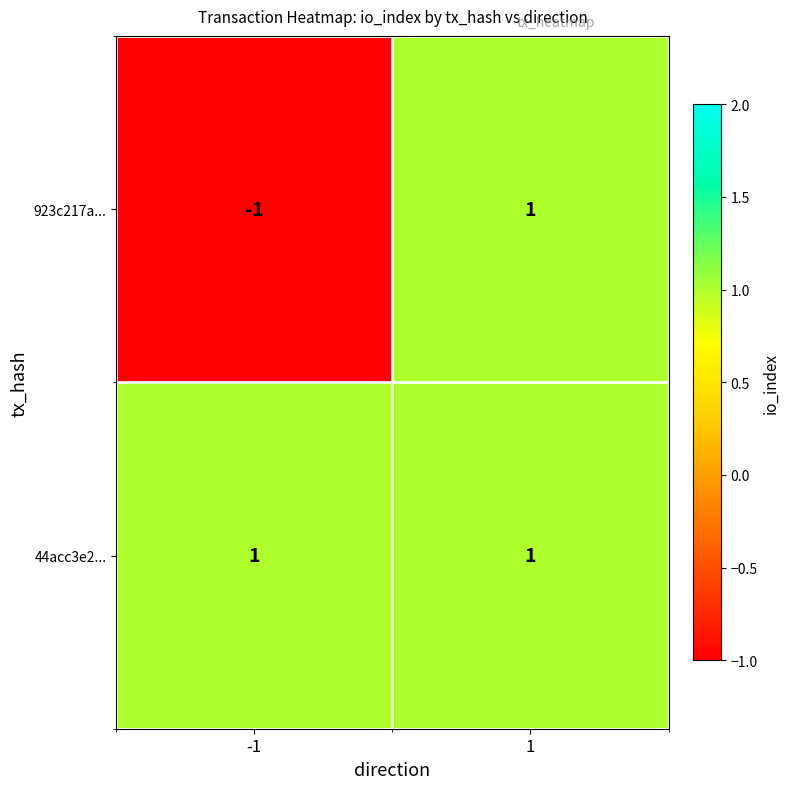

Between -1 and 1, which series saw the biggest shift?

923c217a...